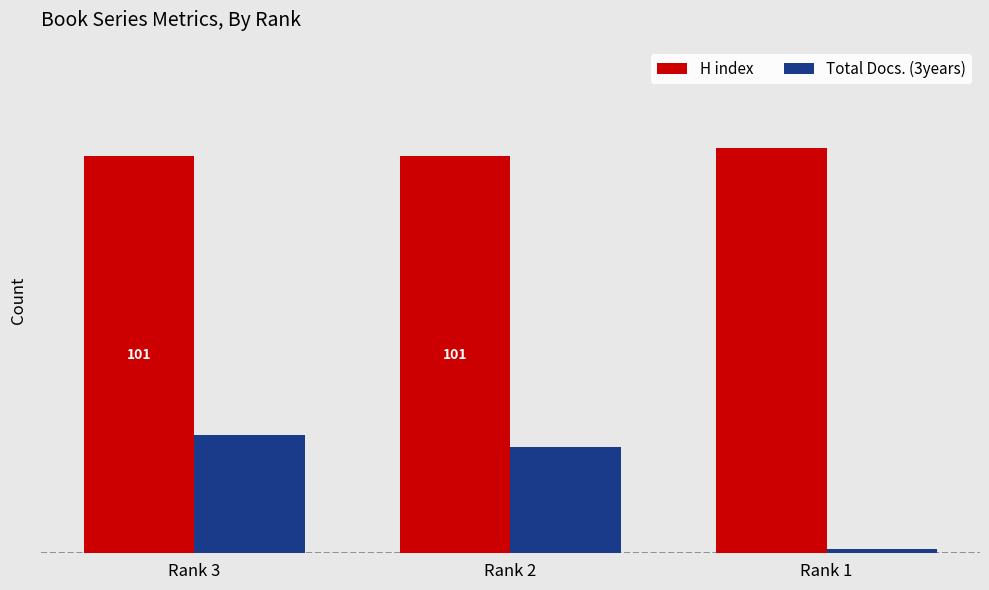

What is the total value across all series at Rank 2?

128